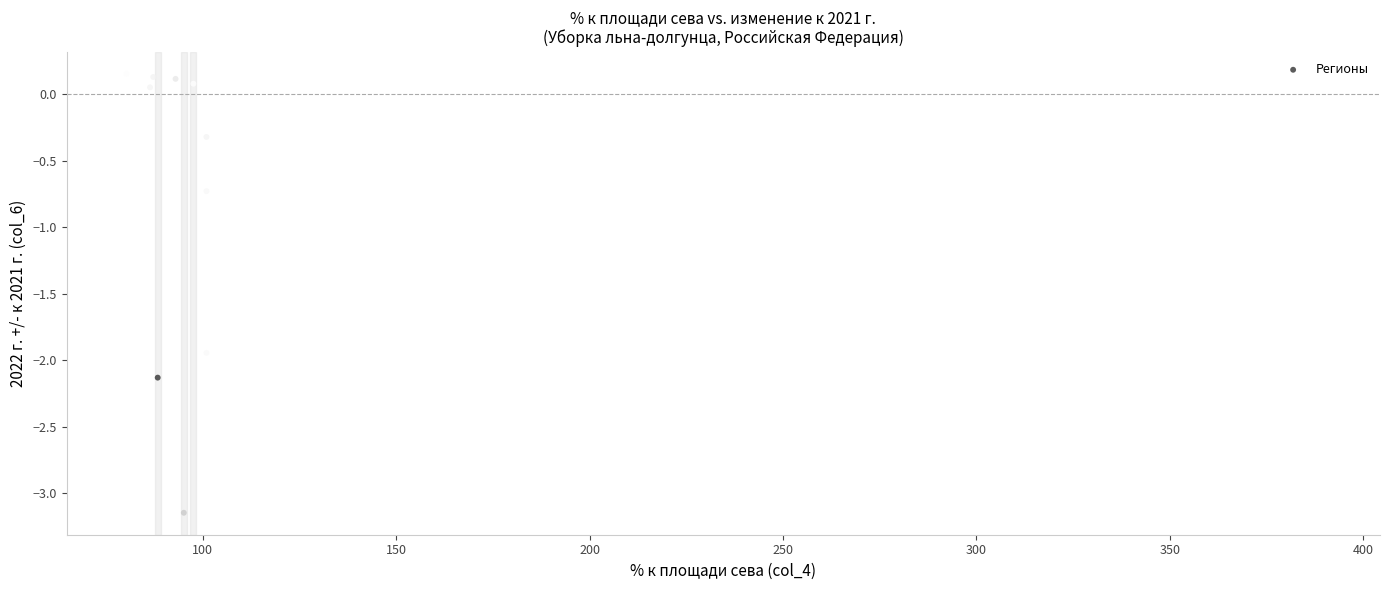

What is the range of X values (max minus min)?

308.5